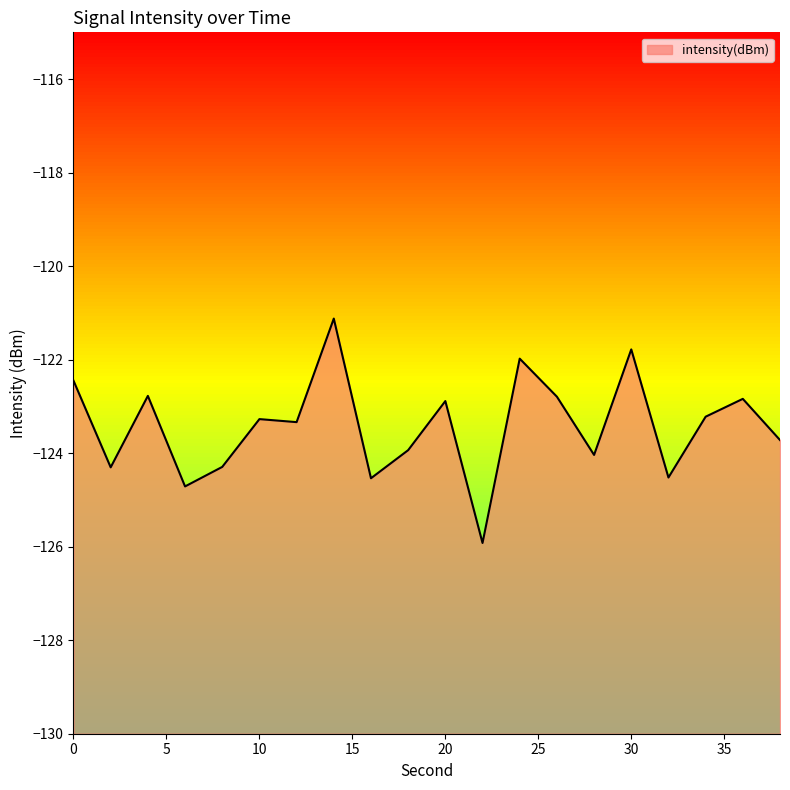

What is the sum of the values at 24 and 0?

-244.4